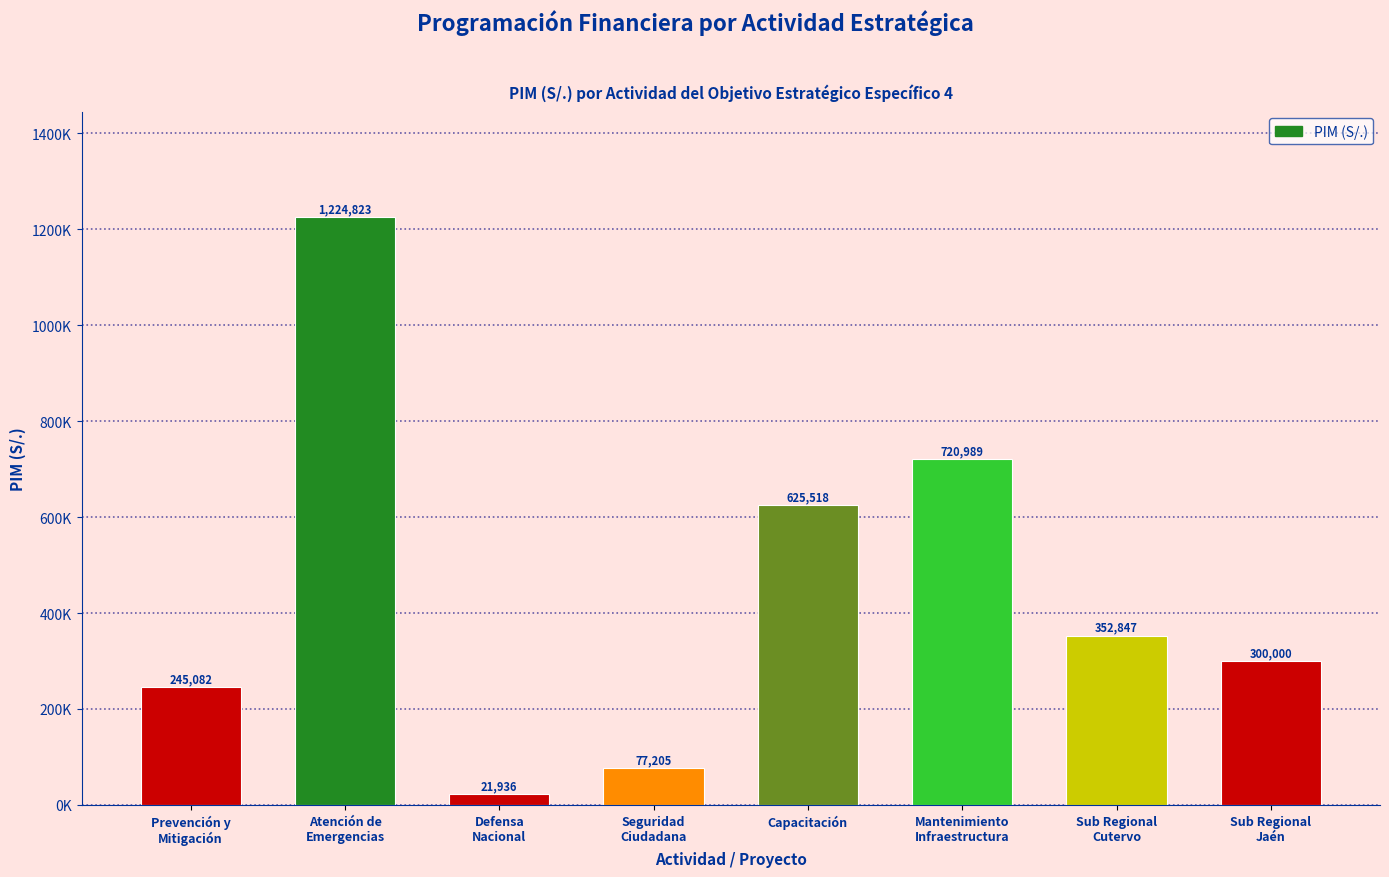

Are the bars horizontal?

No